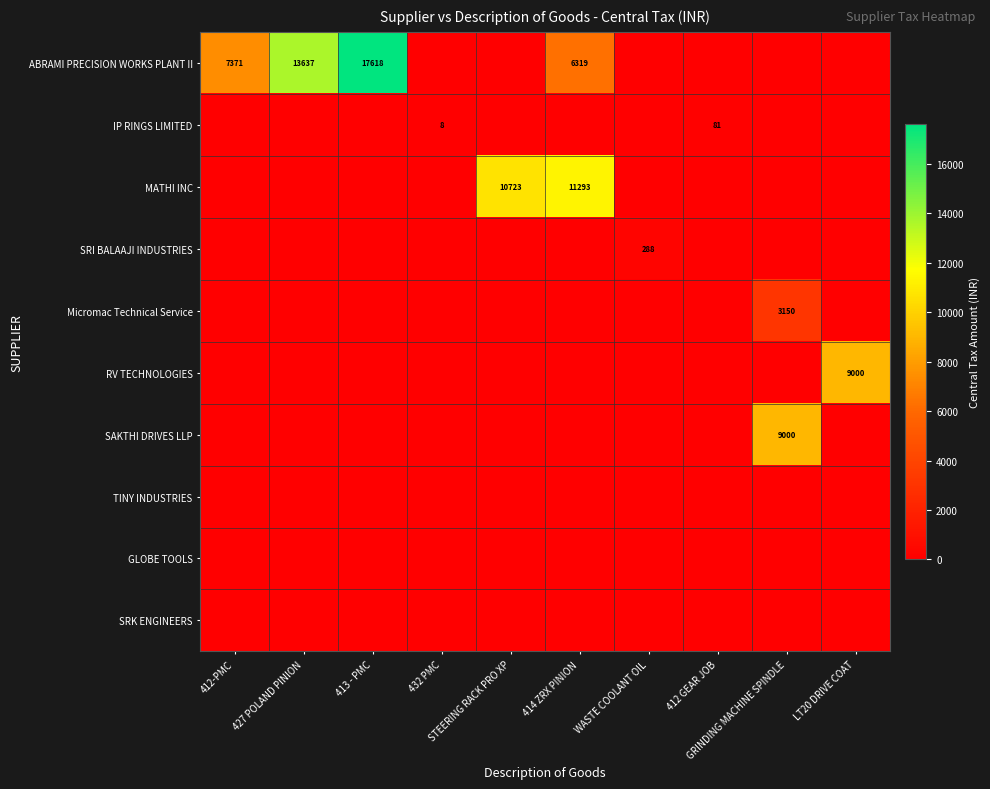

What is the difference between the highest and lowest values at WASTE COOLANT OIL?

288.0